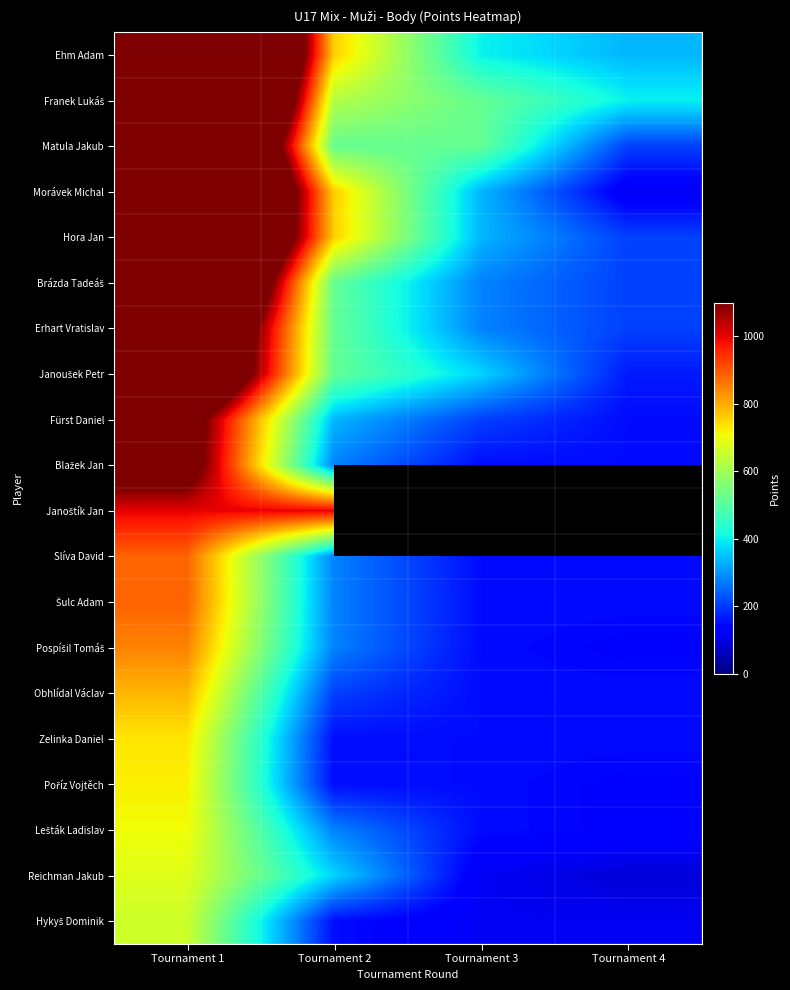

The Obhlídal Václav series shows 208.0 at Tournament 2. True or false?

True